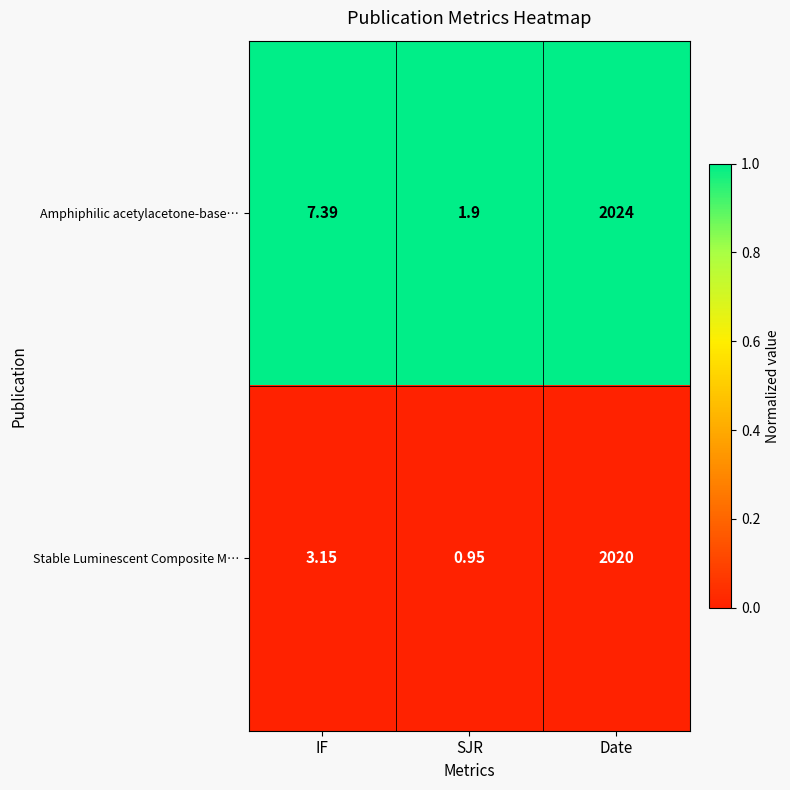

Which label corresponds to the smallest value in the chart?

SJR